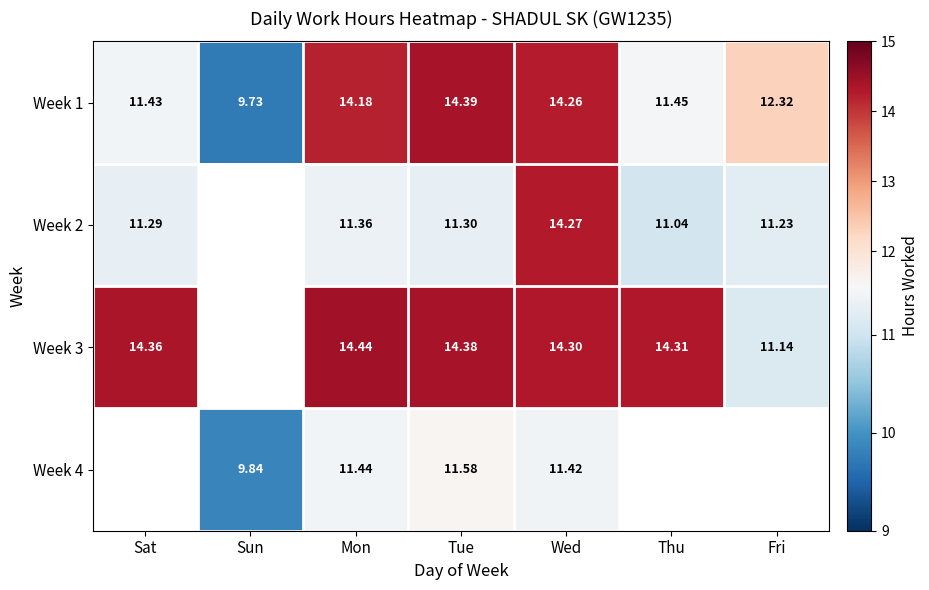

At which label does Week 1 first exceed 12?

Mon